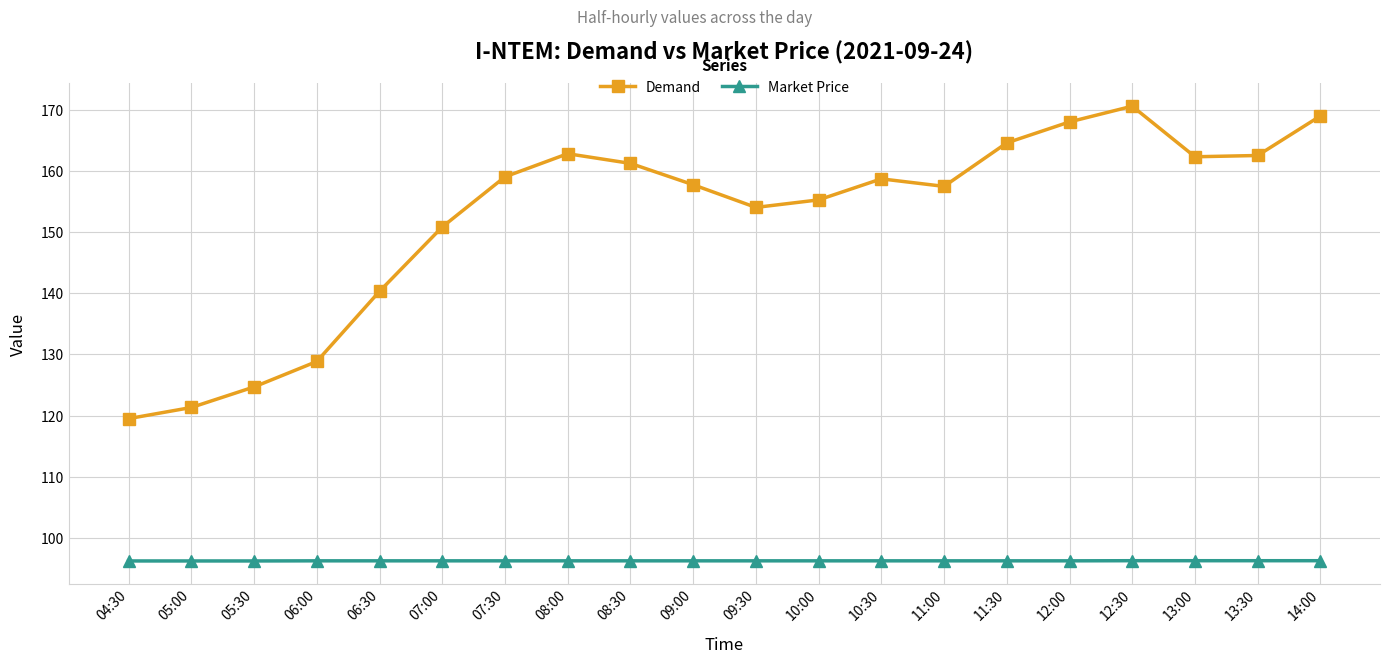

What is the difference between the maximum and minimum values in the Demand series?

51.1